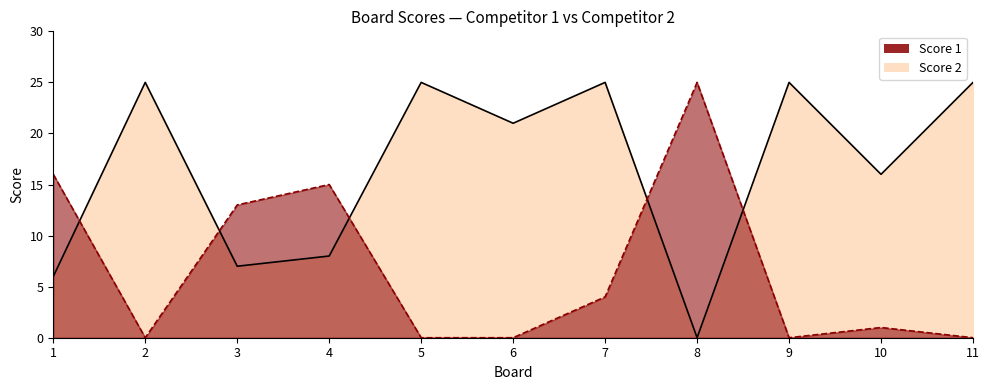

What are all the series names shown in the legend?

Score 1, Score 2